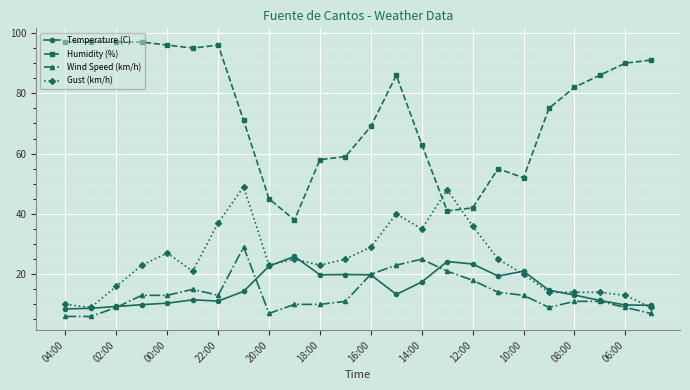

What is the value of the Wind Speed (km/h) point at the 7th from the left?

13.0